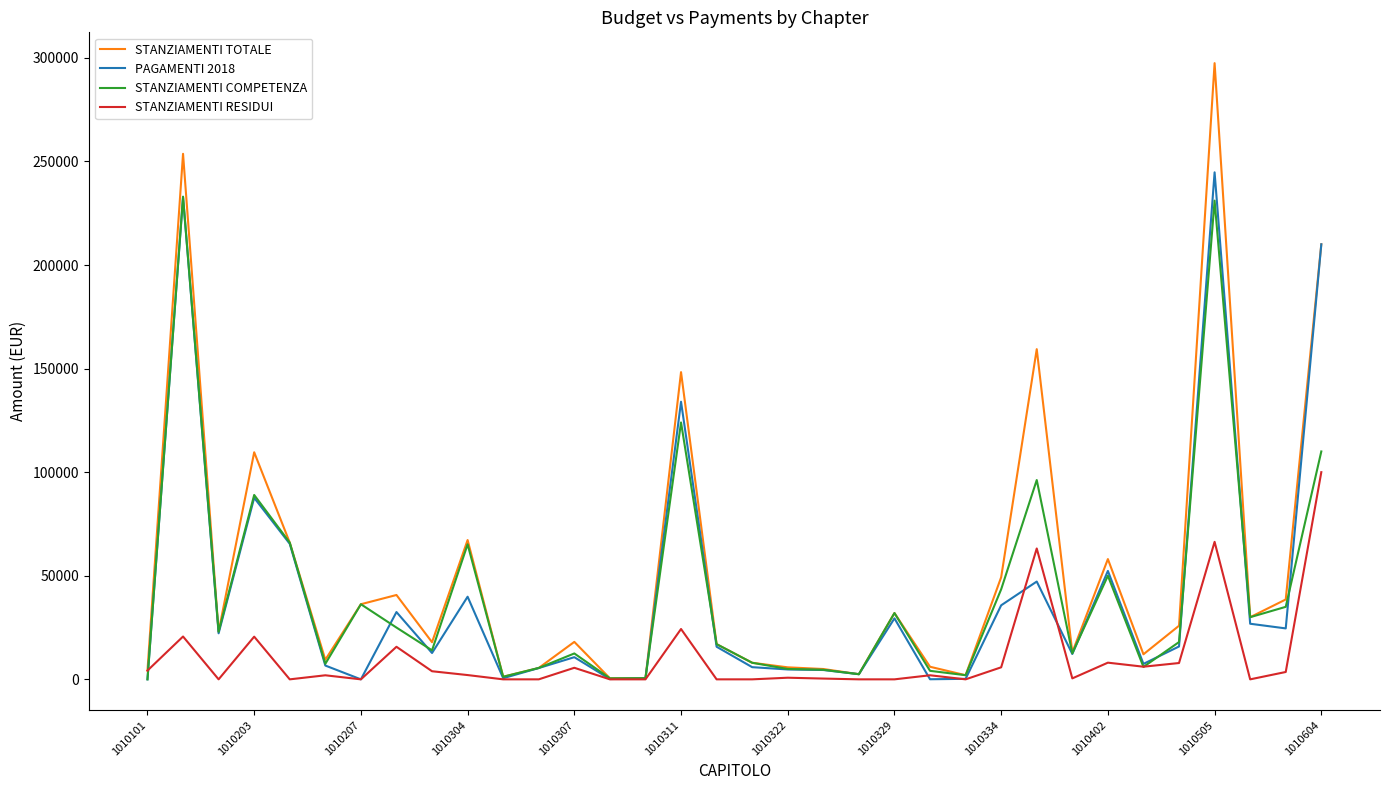

What is the greatest value displayed?

297436.0